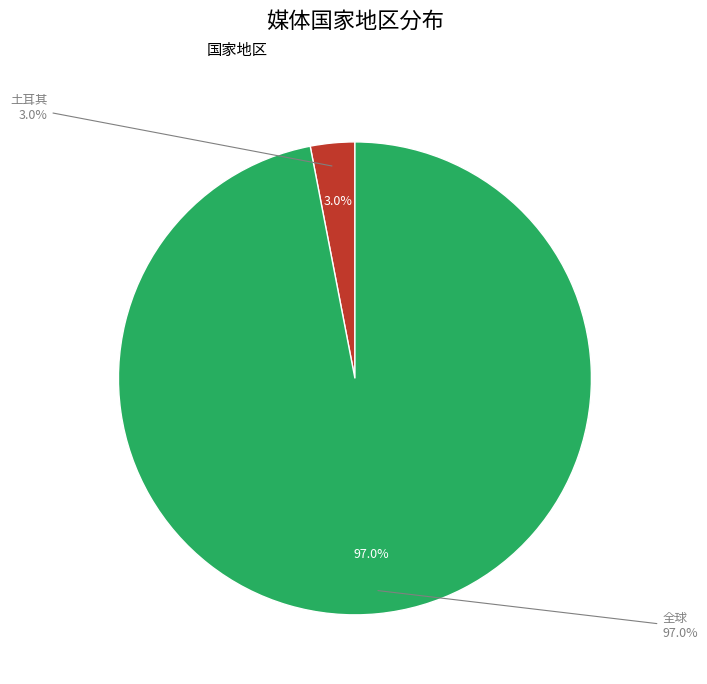

How many slices are in this pie chart?

2